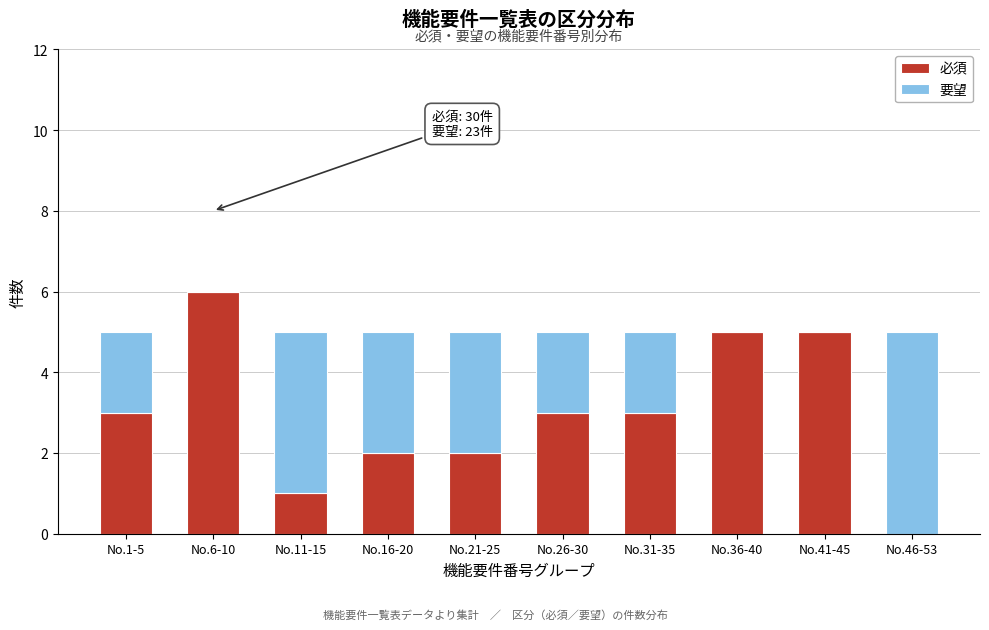

Reading right to left, list the values for the 必須 series.

No.46-53=0	No.41-45=5	No.36-40=5	No.31-35=3	No.26-30=3	No.21-25=2	No.16-20=2	No.11-15=1	No.6-10=6	No.1-5=3